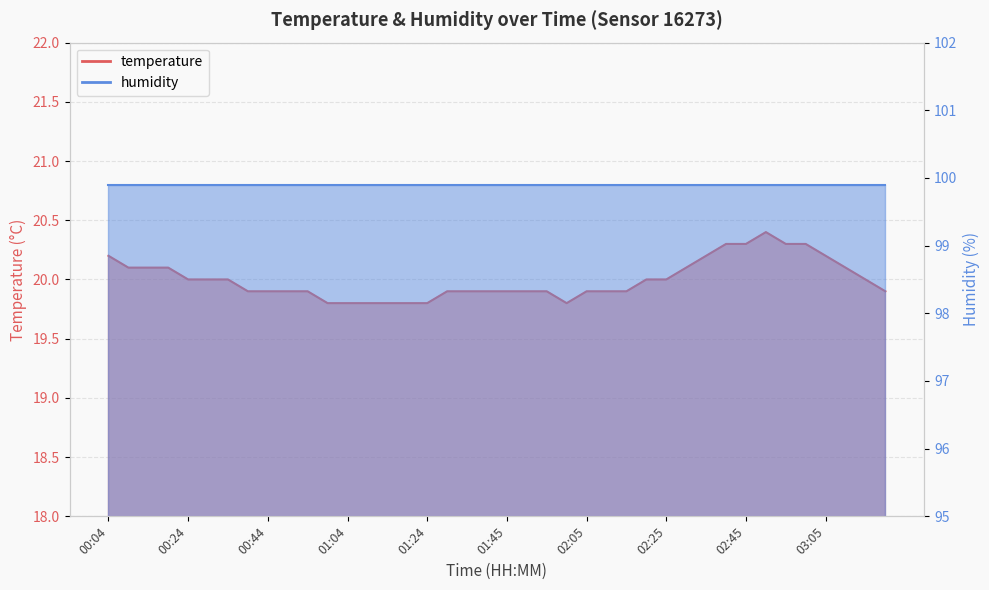

Reading right to left, transcribe all the data shown in this chart.

03:20=19.9	03:15=20.0	03:10=20.1	03:05=20.2	03:00=20.3	02:55=20.3	02:50=20.4	02:45=20.3	02:40=20.3	02:35=20.2	02:30=20.1	02:25=20.0	02:20=20.0	02:15=19.9	02:10=19.9	02:05=19.9	02:00=19.8	01:55=19.9	01:50=19.9	01:45=19.9	01:39=19.9	01:34=19.9	01:29=19.9	01:24=19.8	01:19=19.8	01:14=19.8	01:09=19.8	01:04=19.8	00:59=19.8	00:54=19.9	00:49=19.9	00:44=19.9	00:39=19.9	00:34=20.0	00:29=20.0	00:24=20.0	00:19=20.1	00:14=20.1	00:09=20.1	00:04=20.2